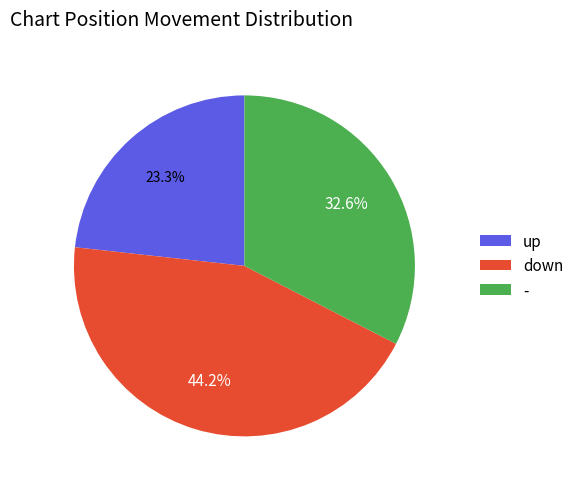

What percentage is the - slice, to the nearest percent?

33%